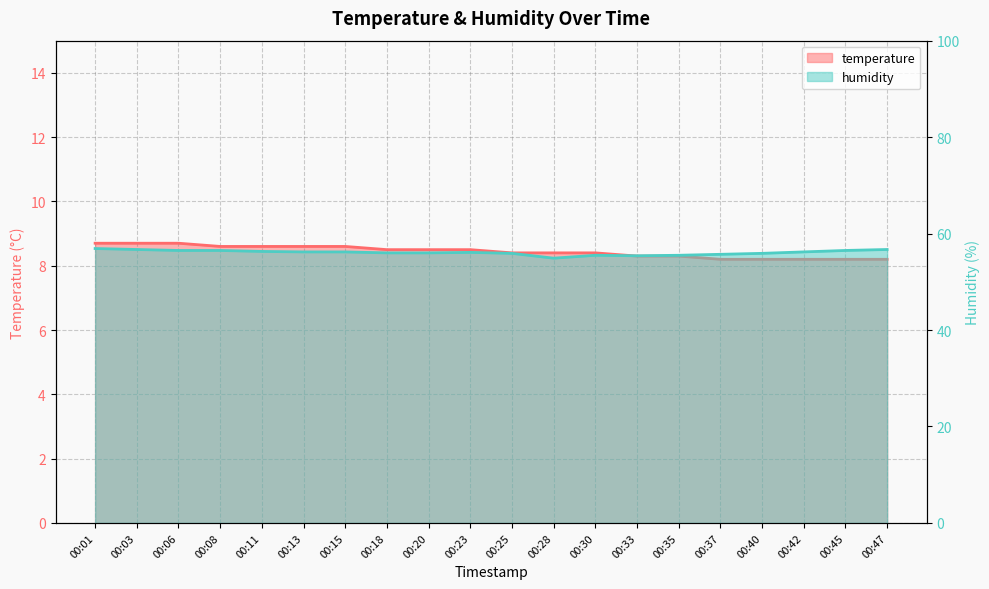

Does the chart display data point markers on the line(s)?

No